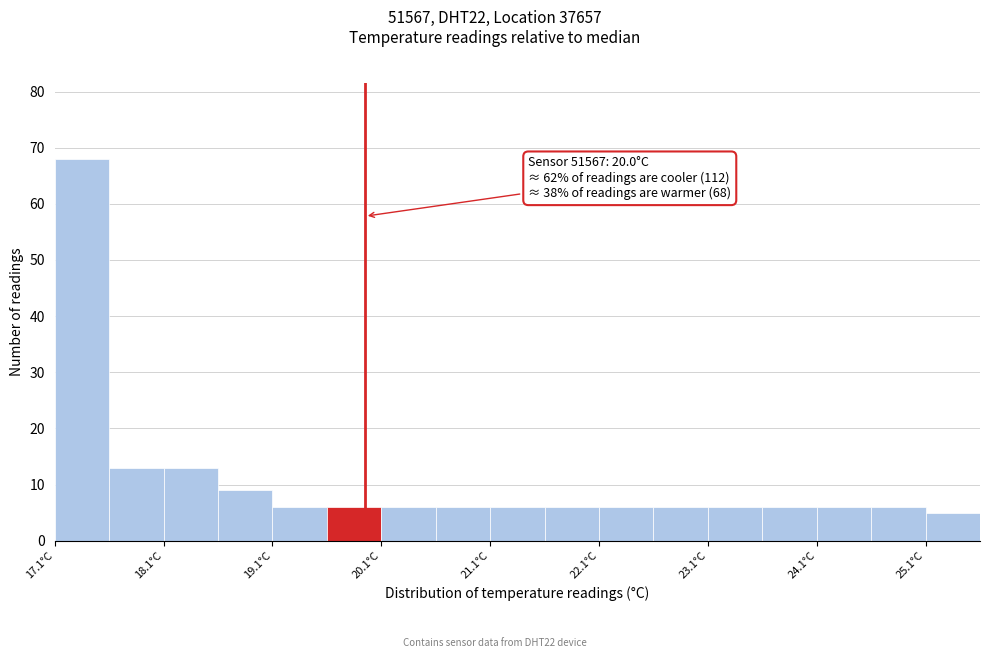

Over which range of the x-axis is the bar tallest?

17.15 to 17.65